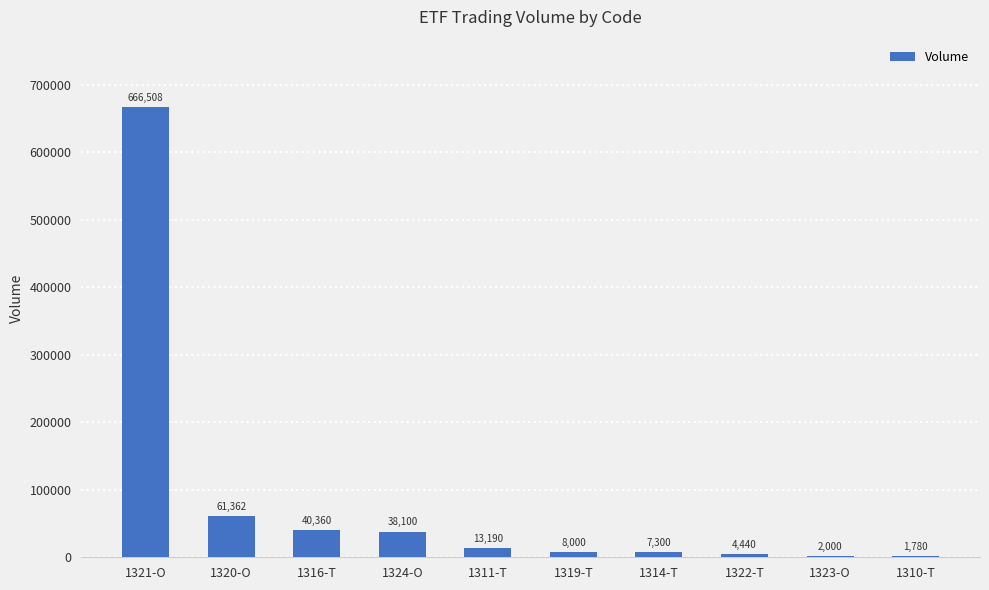

What is the sum of the values at 1316-T and 1310-T?

42140